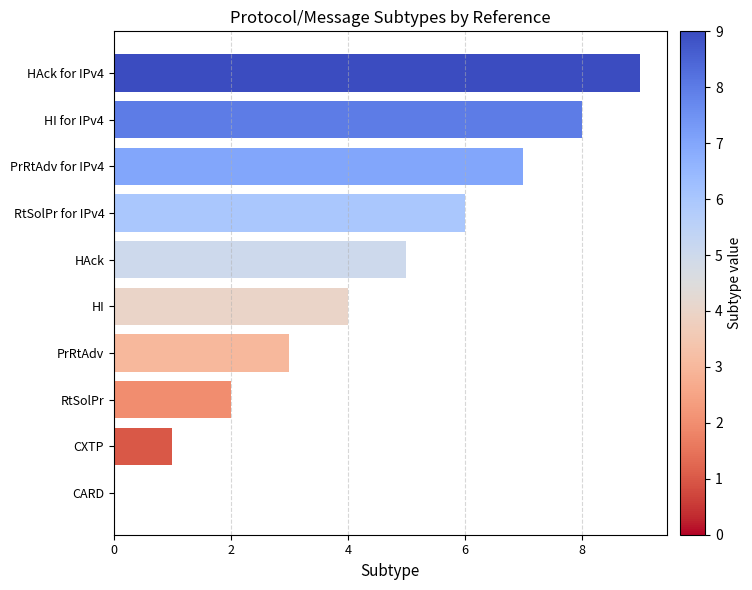

How many values are above zero?

9